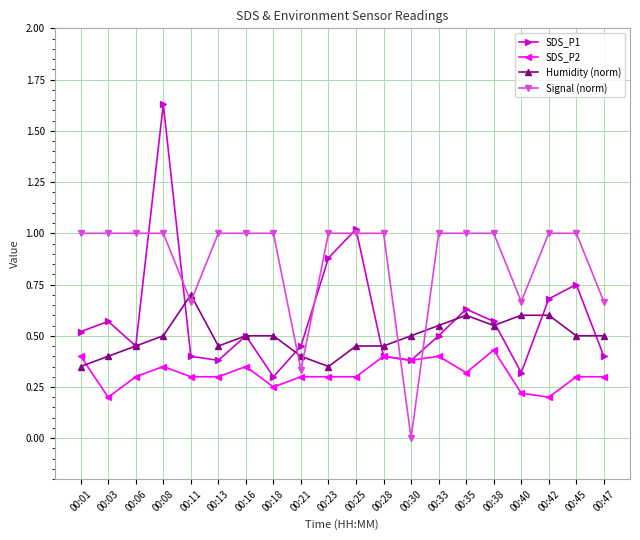

What are all the series names shown in the legend?

SDS_P1, SDS_P2, Humidity (norm), Signal (norm)